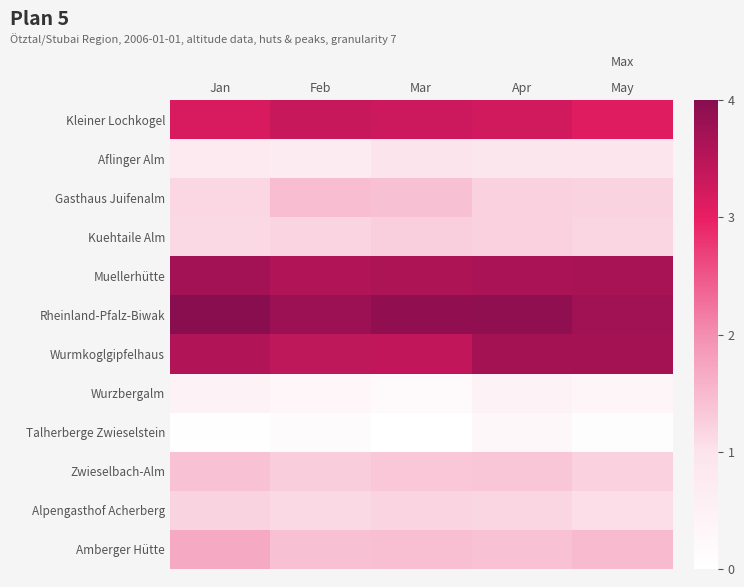

What is the difference between the highest and lowest values at Apr?

3.6